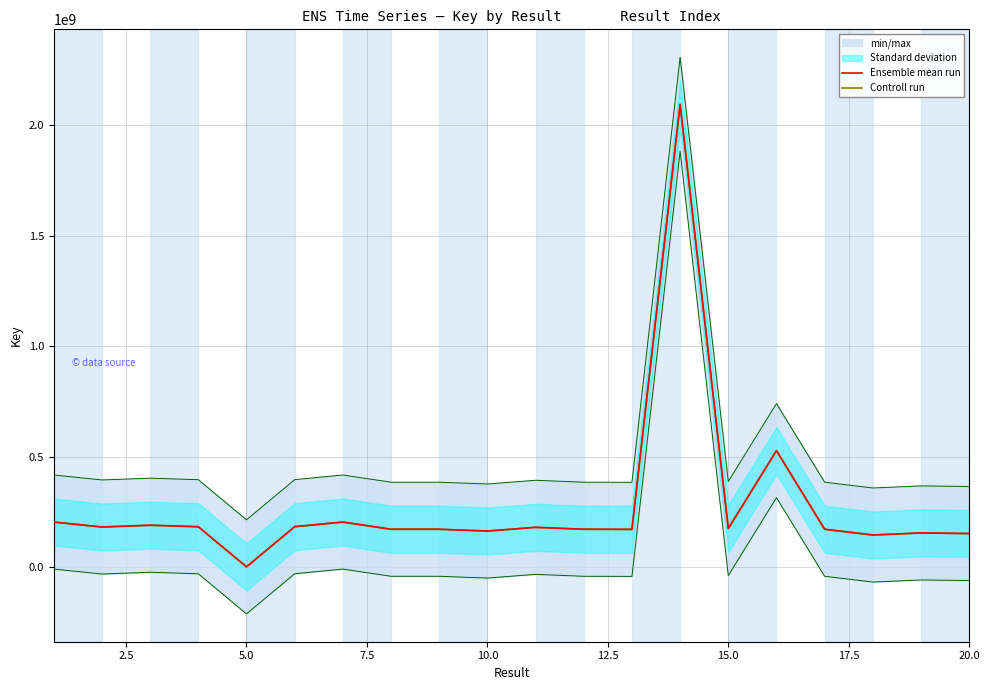

What is the maximum value for Ensemble mean run?

2095855210.0